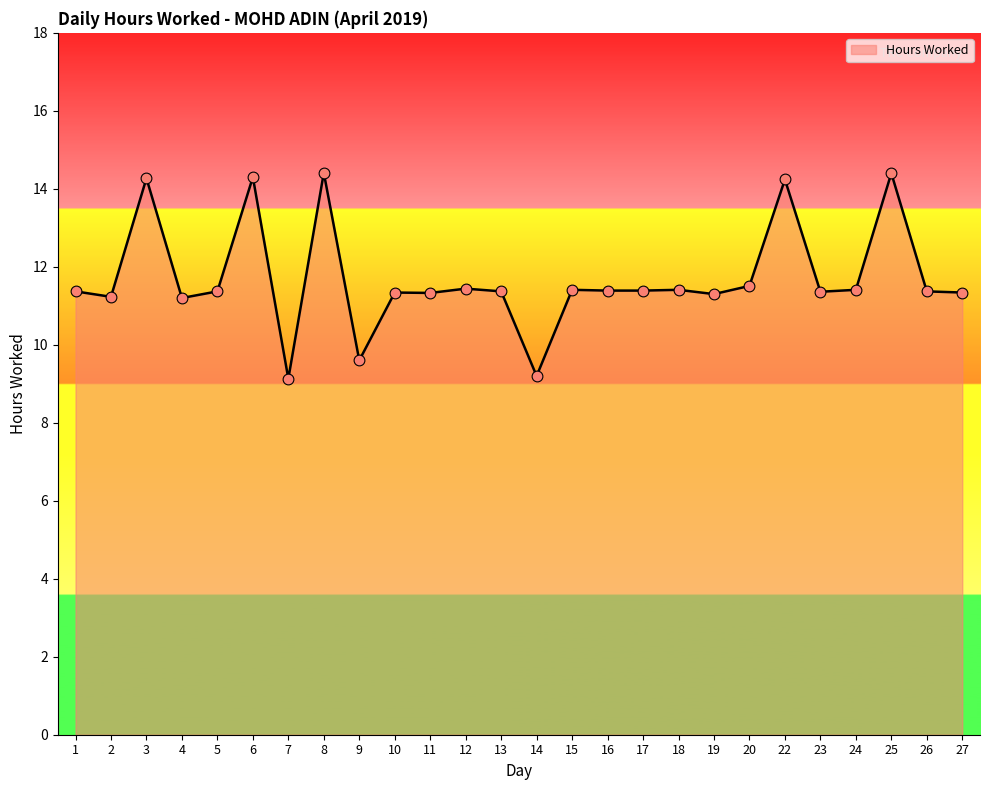

What is the ratio of the value at 27 to the value at 23?

1.0